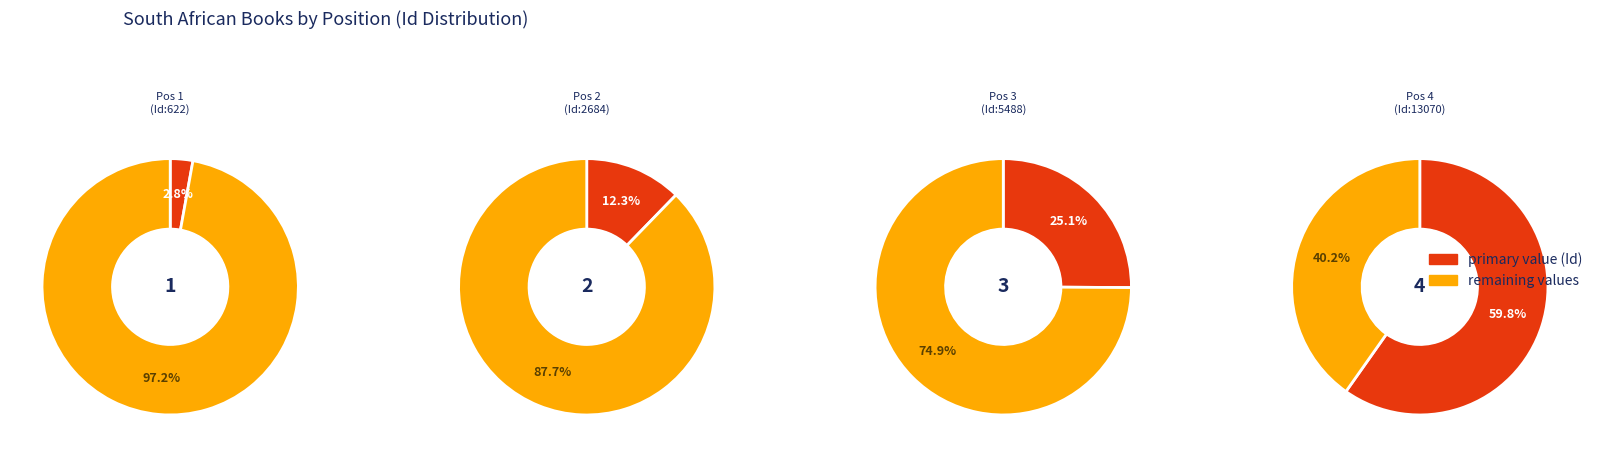

To the nearest percent, what is the average slice percentage?

25%